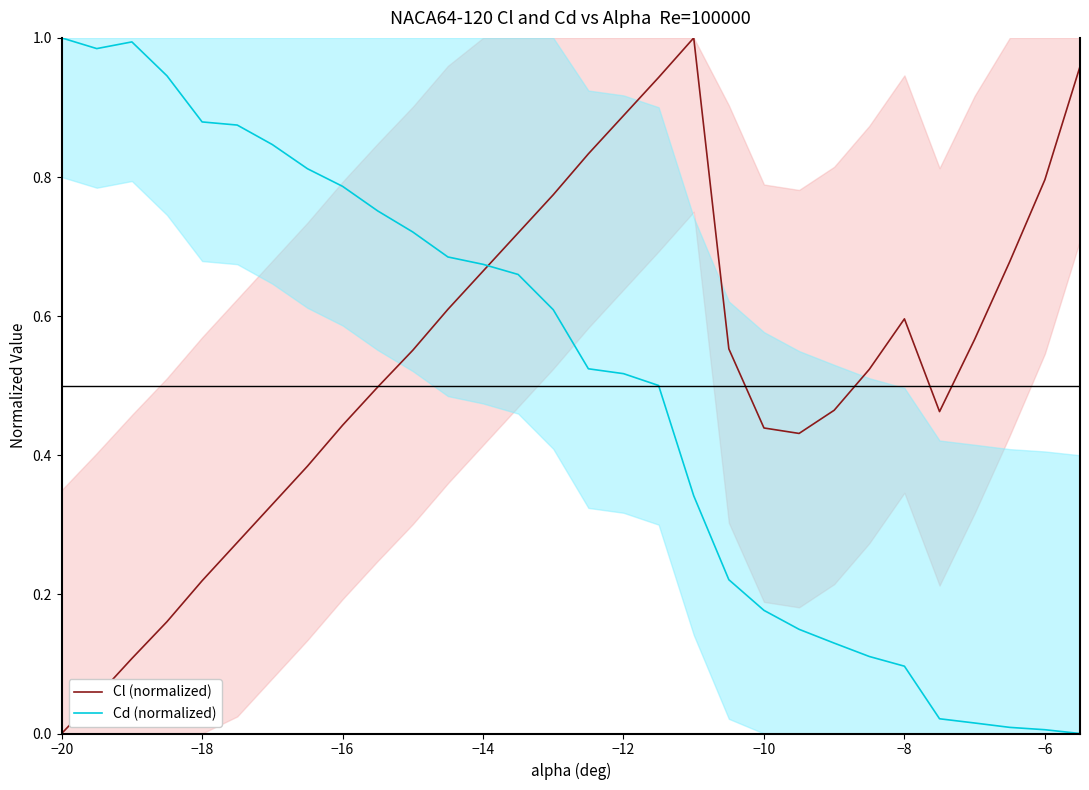

How many series are shown in this chart?

2